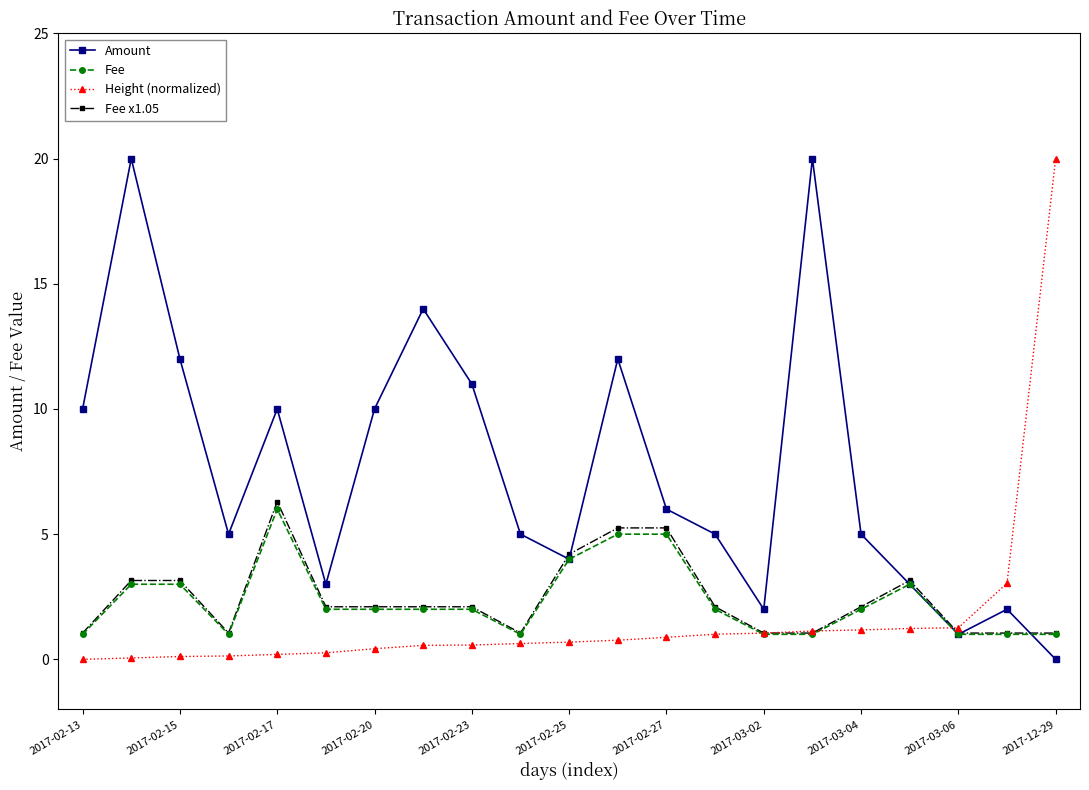

At how many categories does at least one series exceed 8?

10